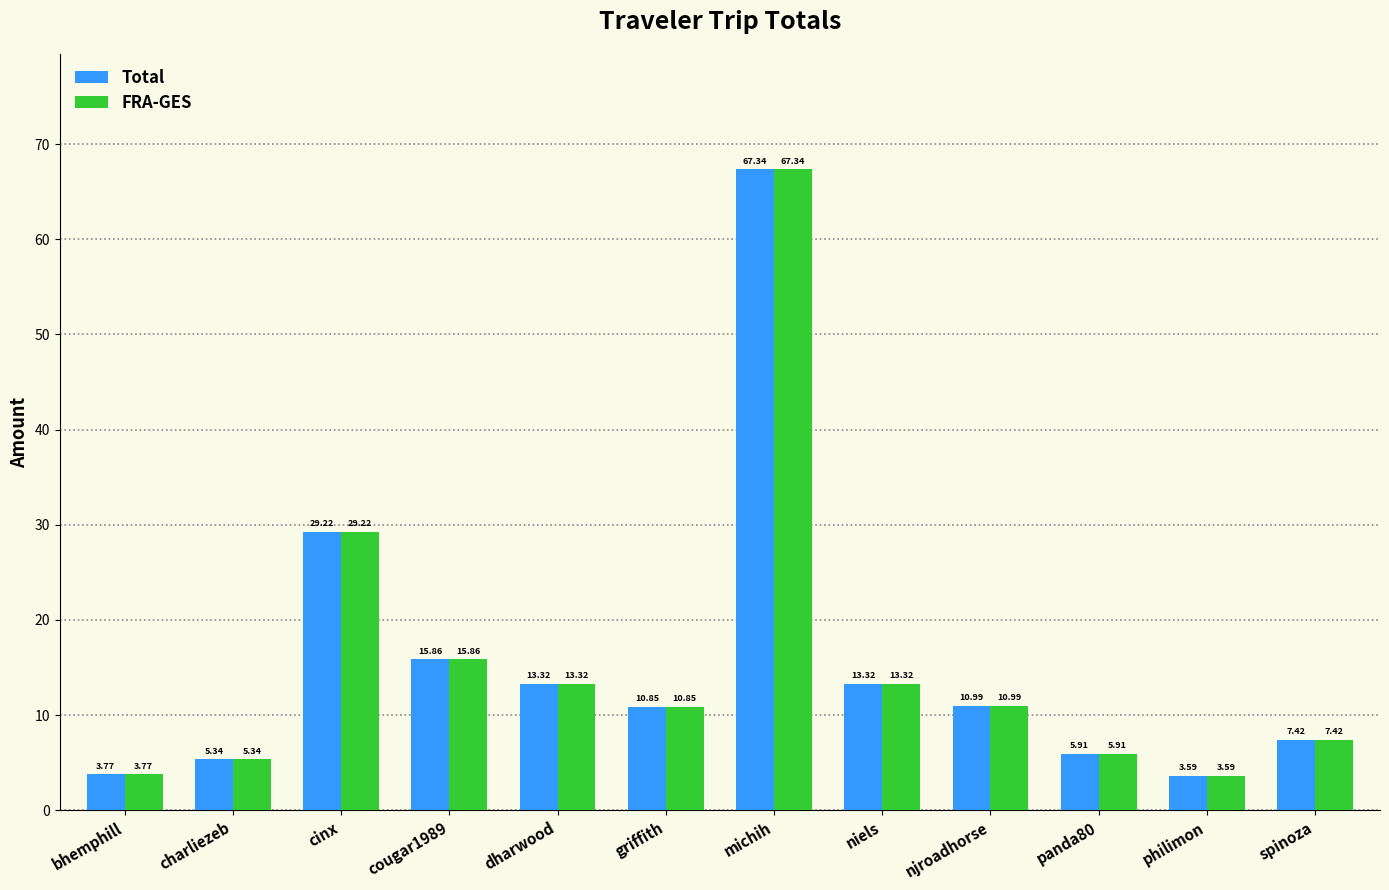

At which label does FRA-GES first exceed 10?

cinx